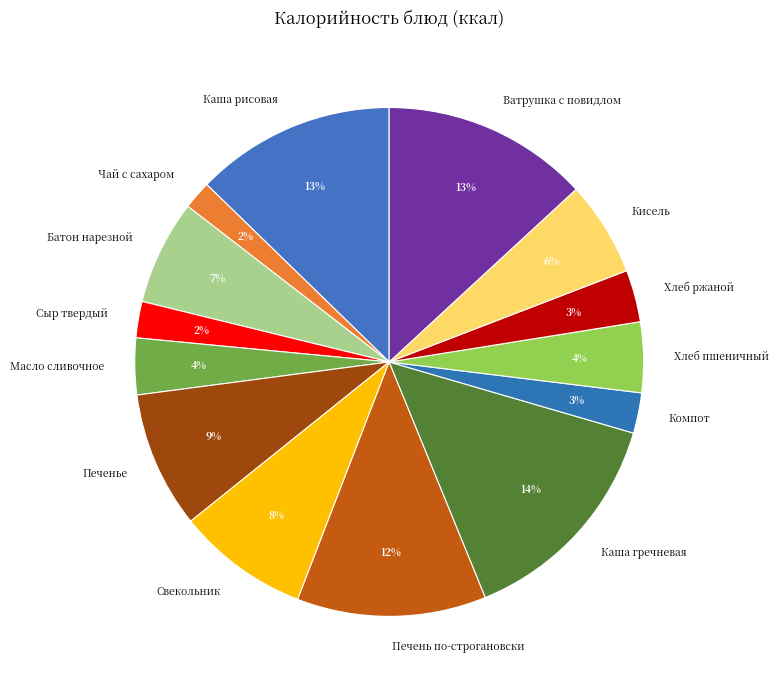

Combined, do Хлеб ржаной and Масло сливочное account for over 50%?

No